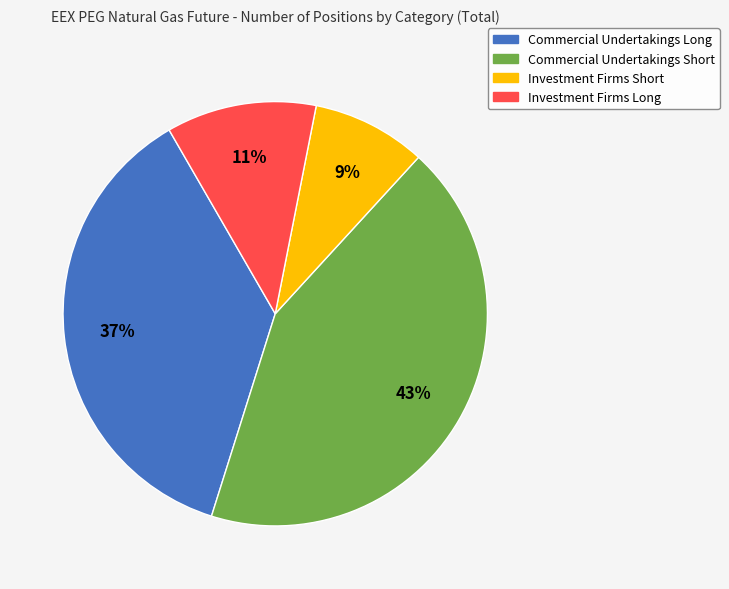

Which slice is the smallest?

Investment Firms Short